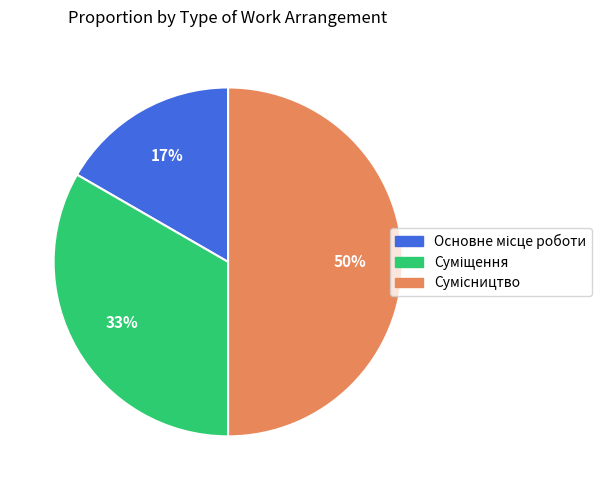

To the nearest percent, what is the average slice percentage?

33%